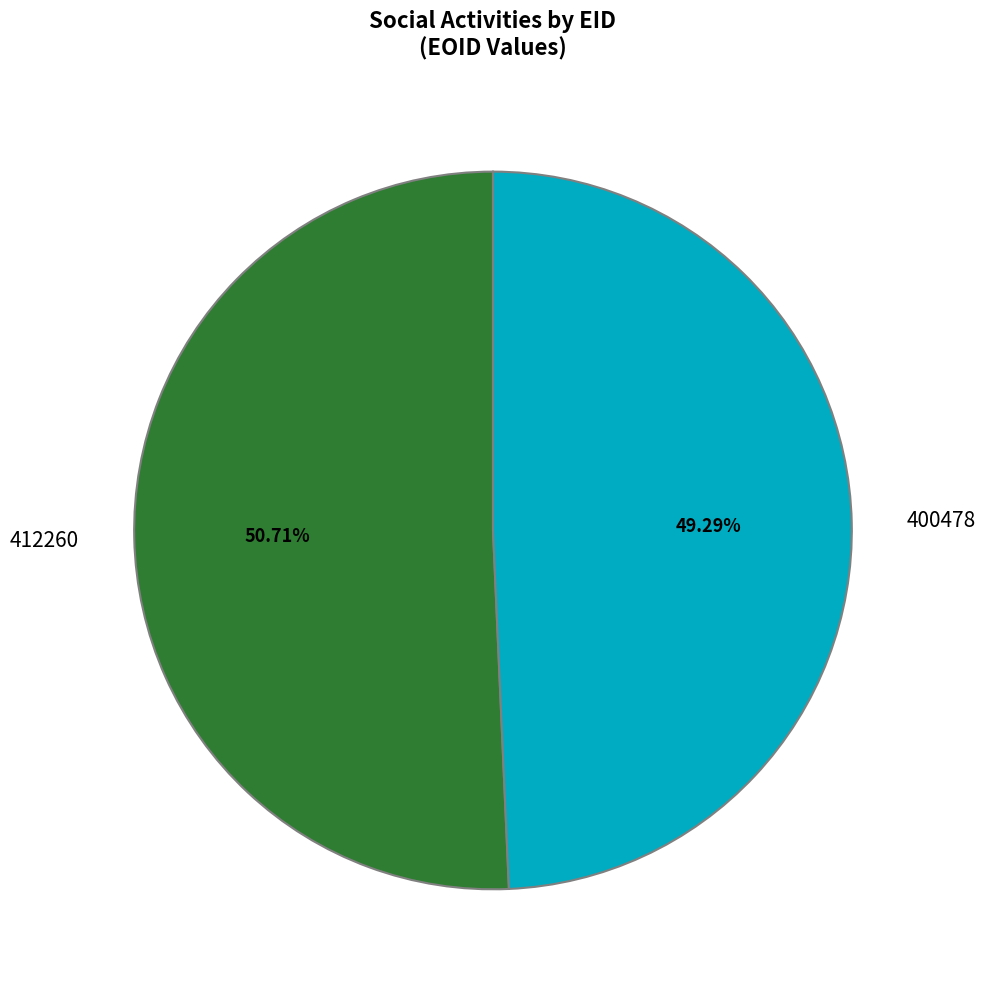

Count the number of slices in the pie.

2